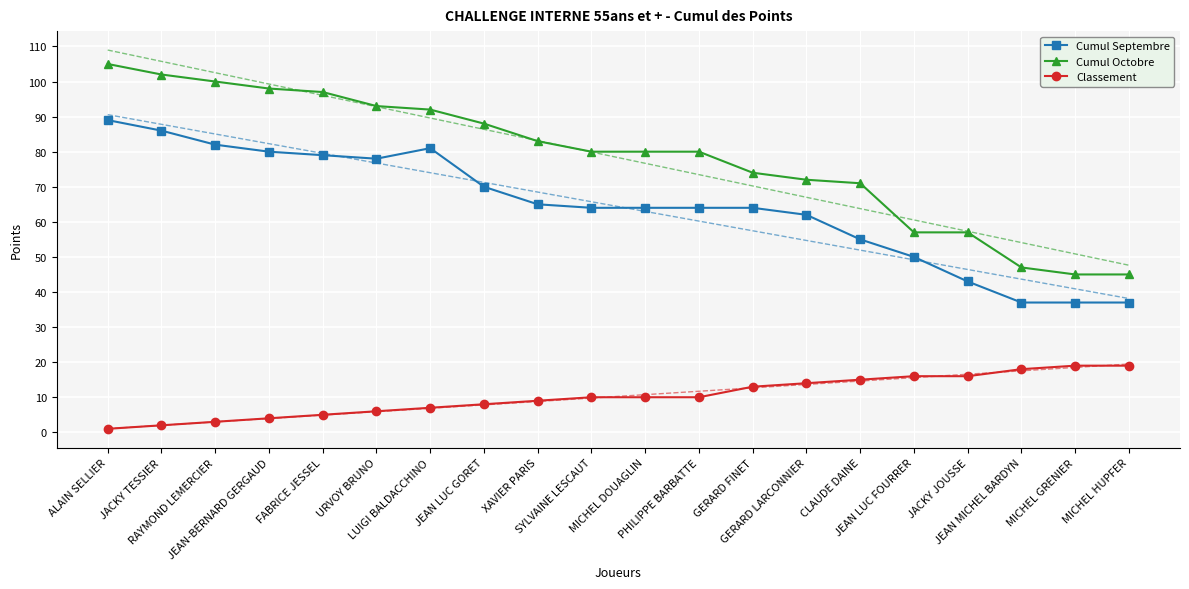

True or false: Cumul Septembre and Classement cross at least once.

False